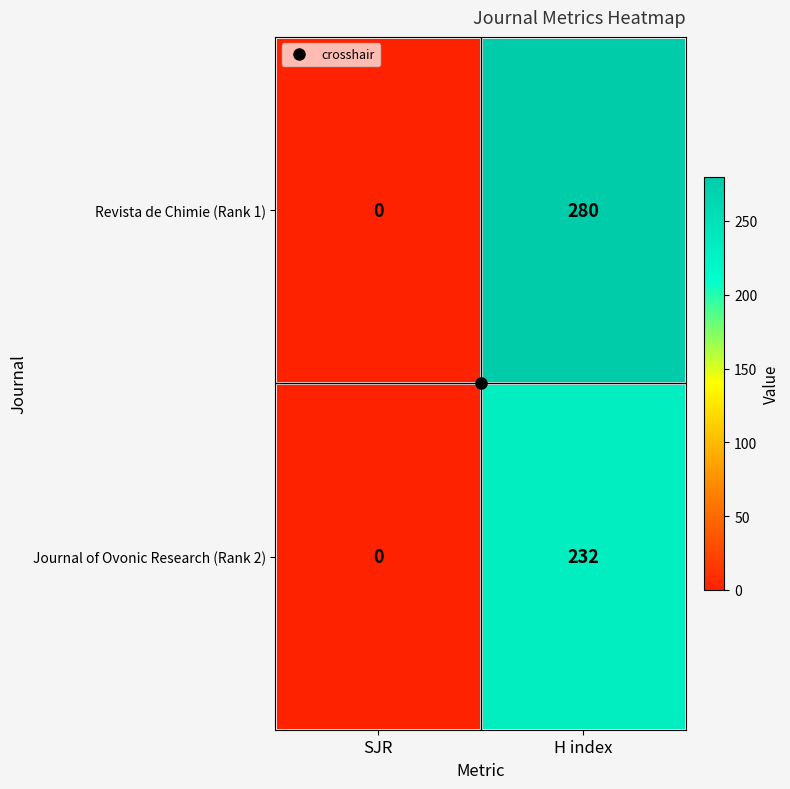

List the series in order of their peak value, highest first.

Revista de Chimie (Rank 1), Journal of Ovonic Research (Rank 2)